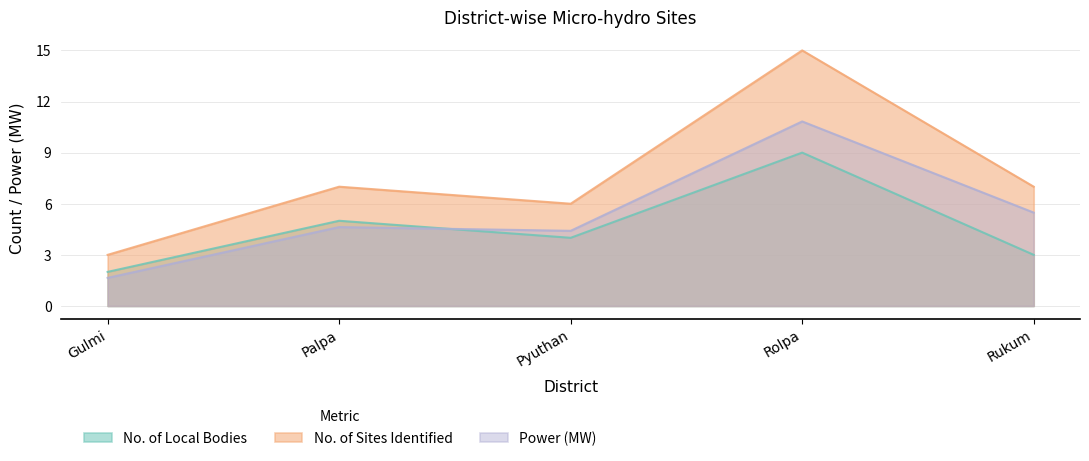

How many interior local peaks does the No. of Local Bodies series have?

2